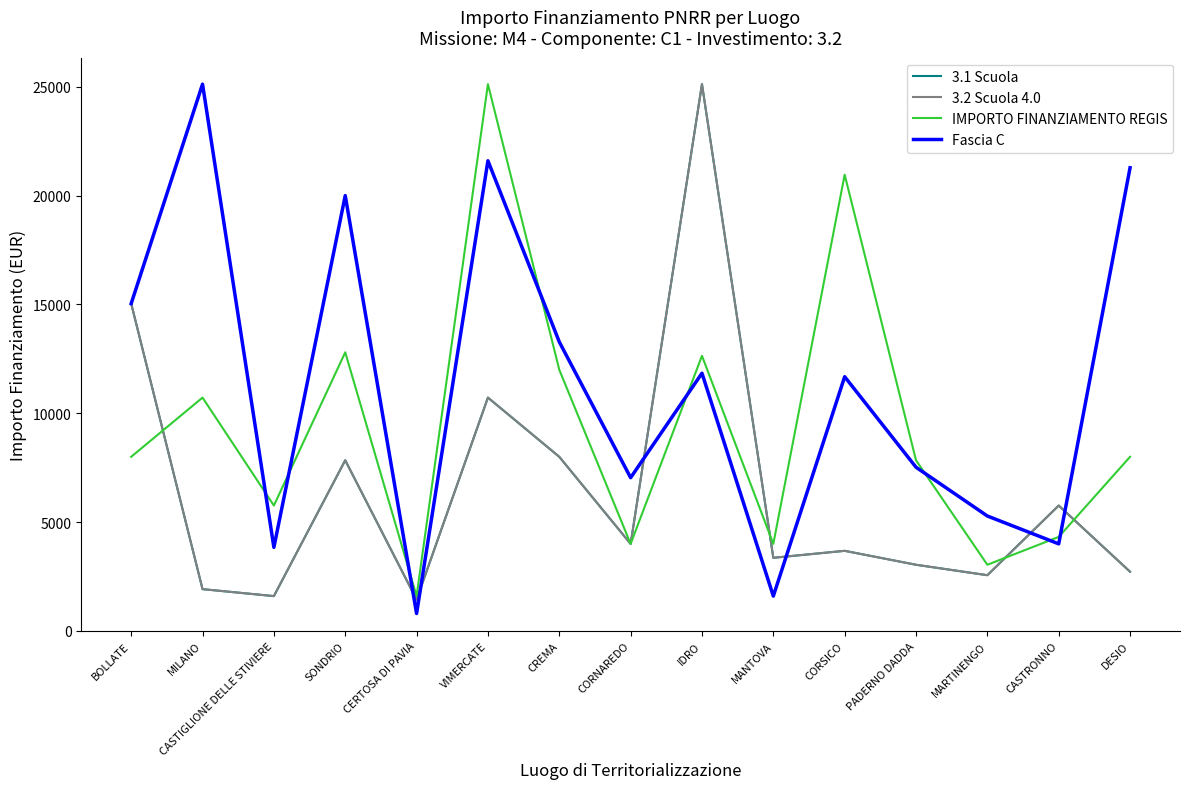

The value of IMPORTO FINANZIAMENTO REGIS at PADERNO DADDA is 2409. True or false?

False